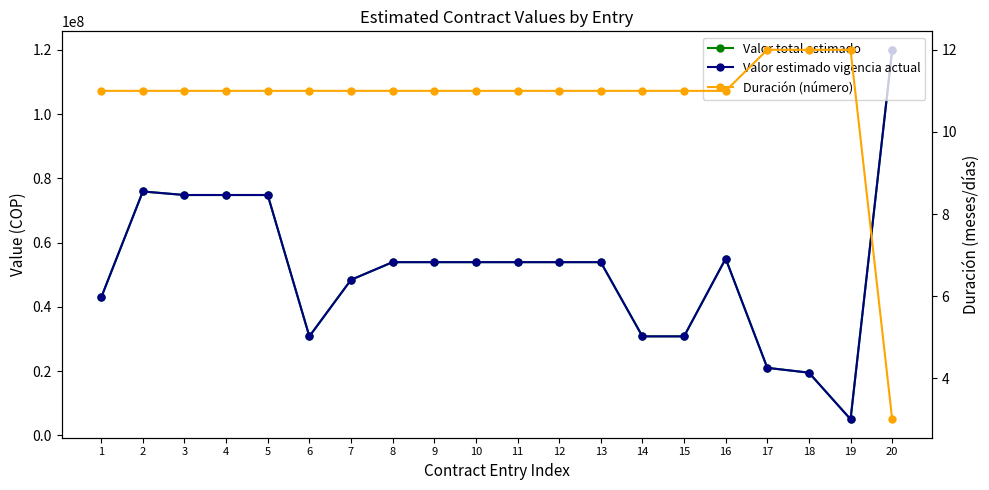

True or false: Valor total estimado and Duración (número) cross at least once.

False